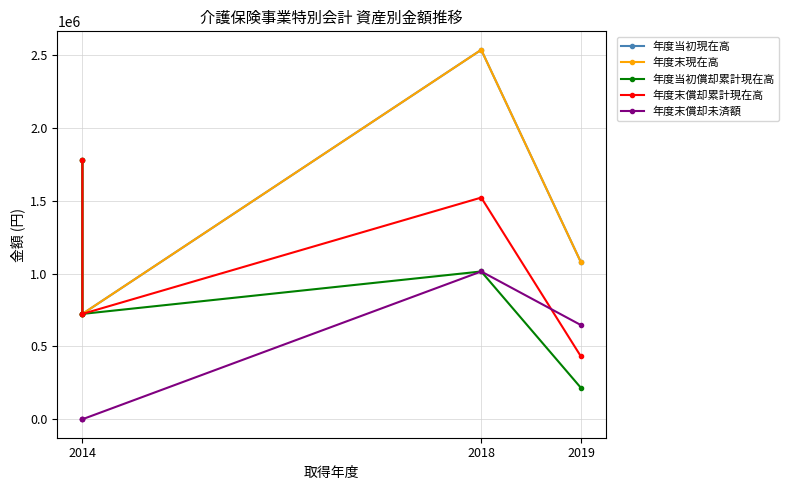

How many data points in 年度末償却未済額 are above 1?

2